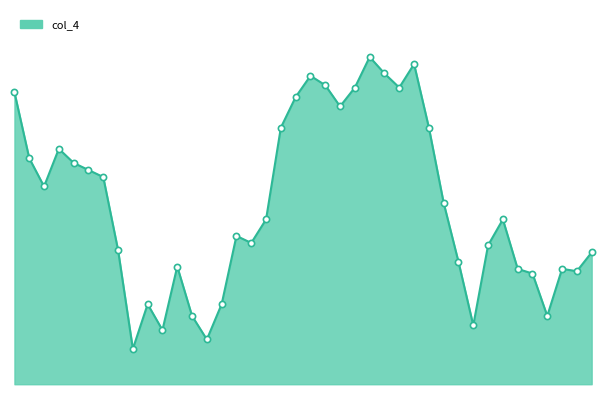

How many lines are shown in the chart?

1